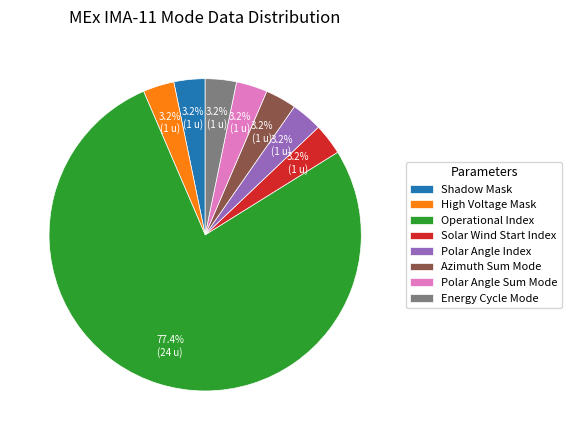

Approximately how many times larger is the value at Polar Angle Sum Mode compared to Energy Cycle Mode?

1.0